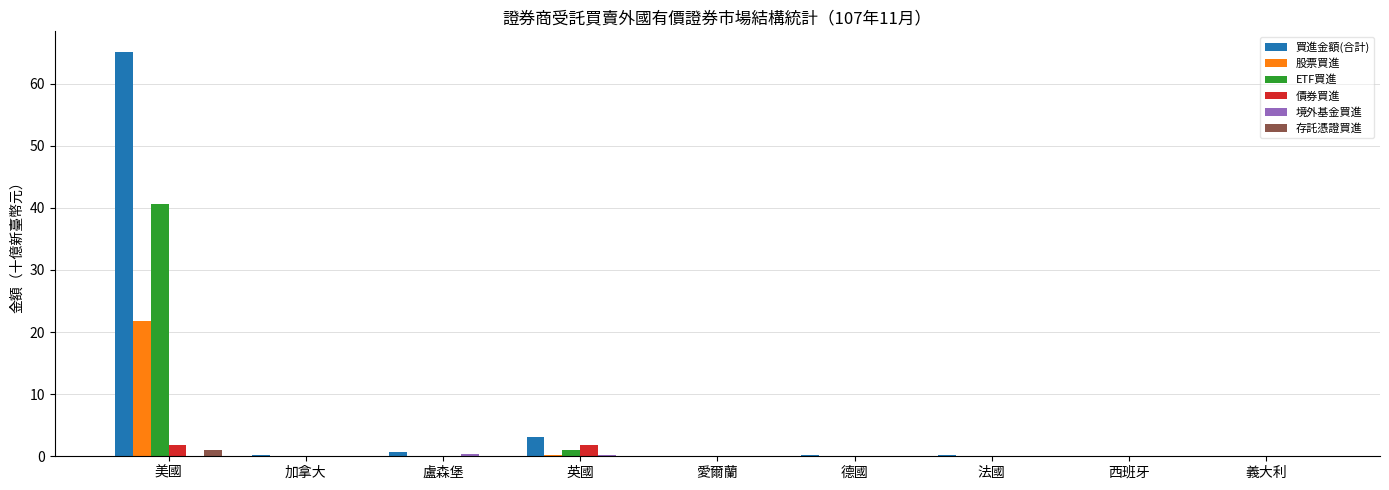

What is the sum of all 債券買進 values?

3.7